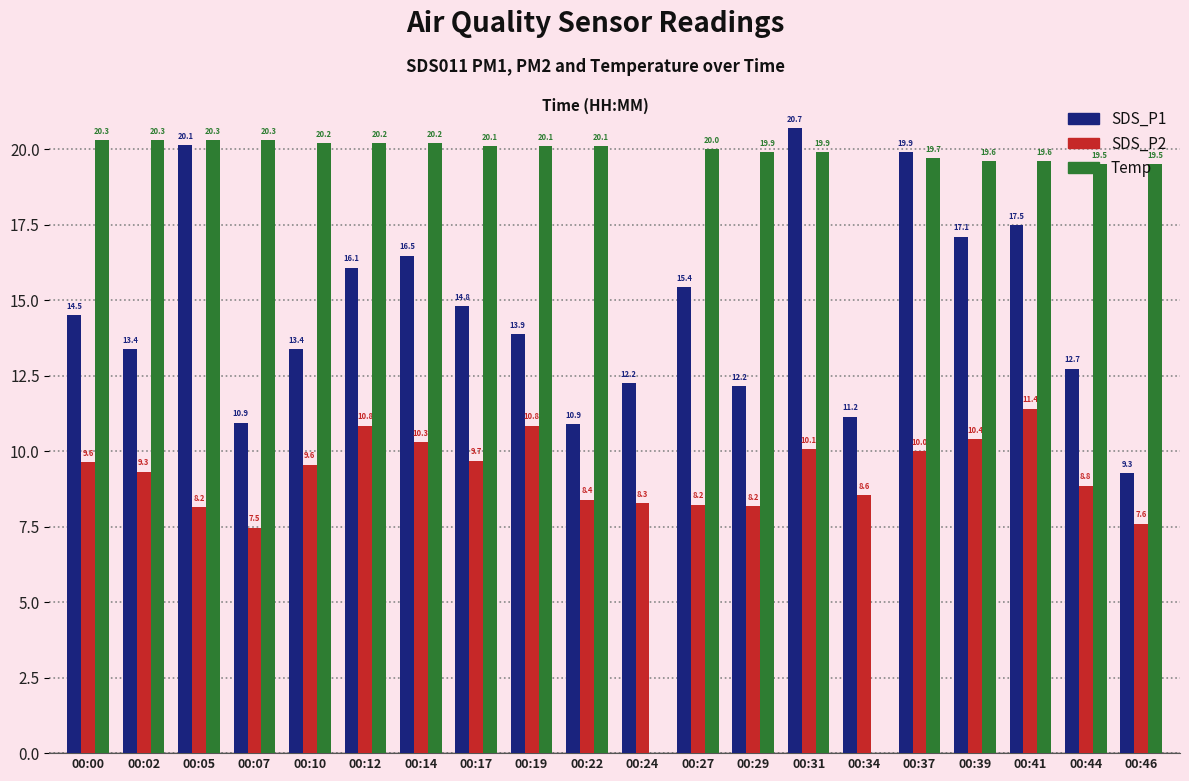

How many distinct data groups are displayed?

3